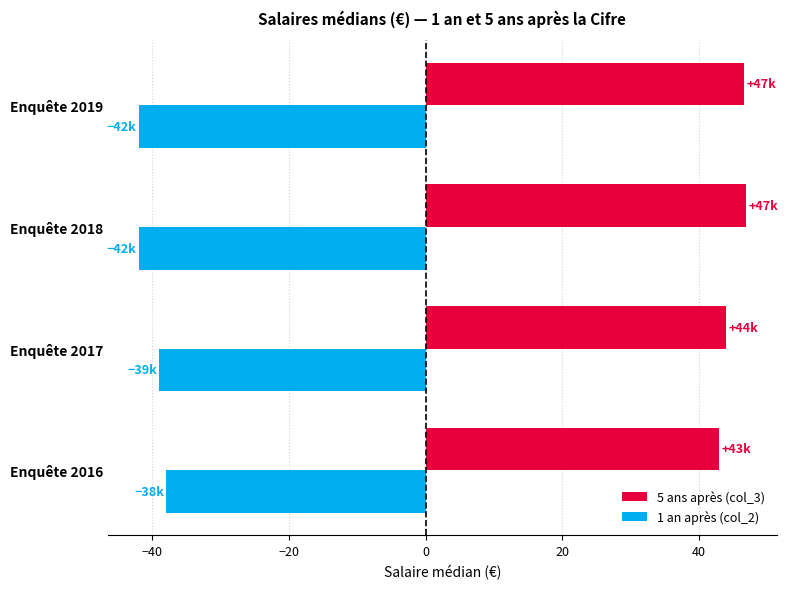

Rank the series by their average value, from lowest to highest.

1 an après (col_2), 5 ans après (col_3)